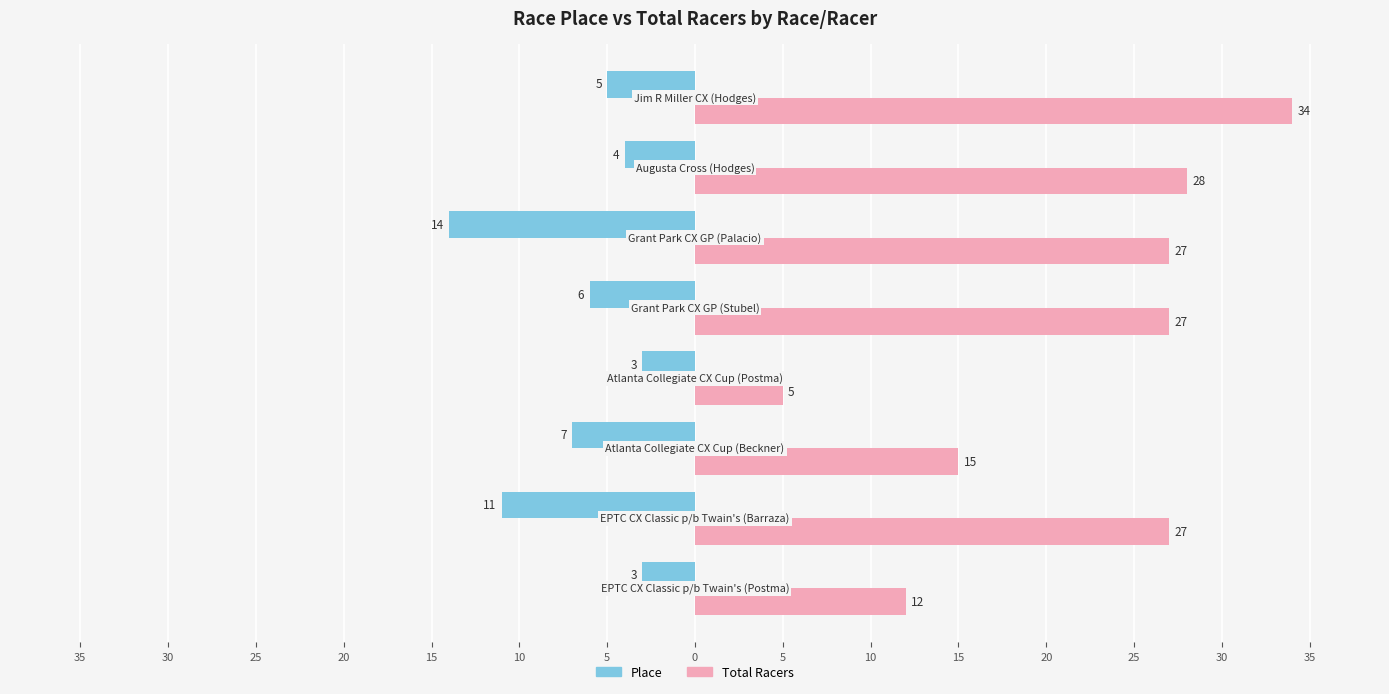

What is the difference between the second highest and minimum values in the Total Racers series?

23